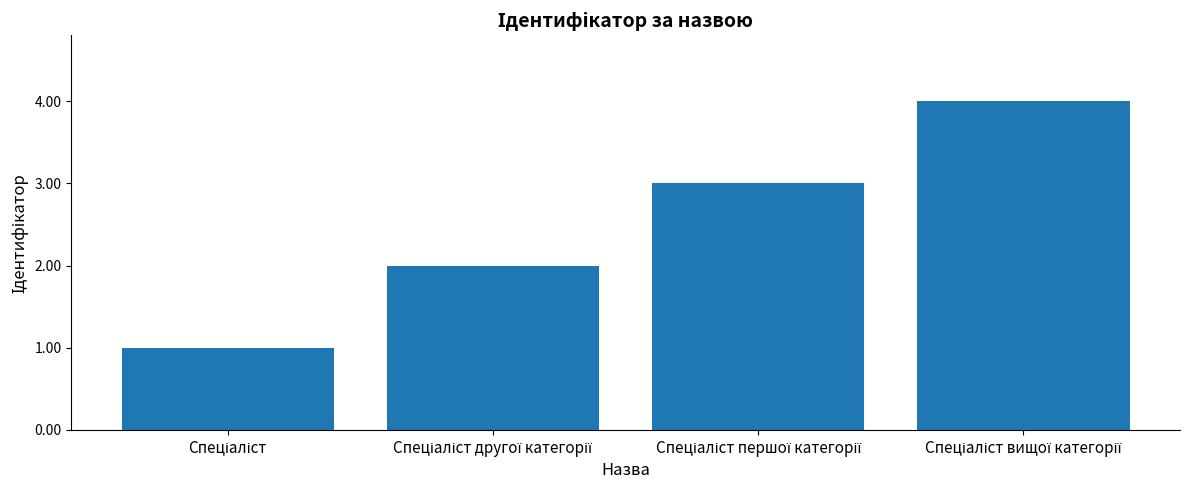

What is the greatest value displayed?

4